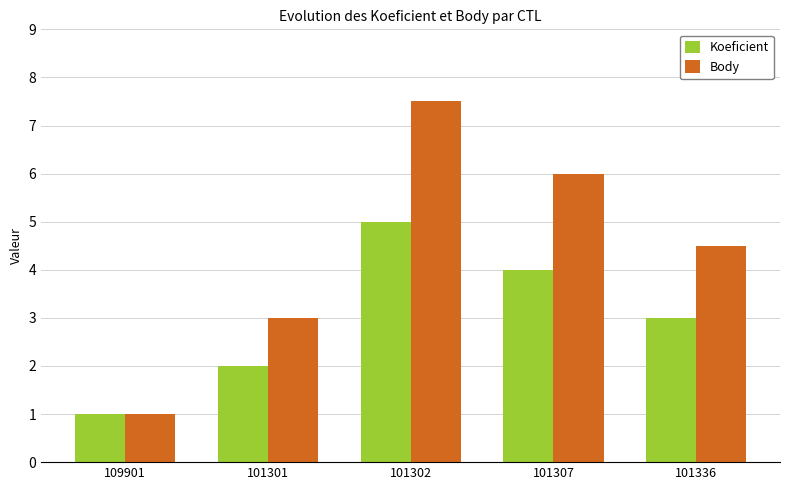

At which label is Body closest to 4?

101336